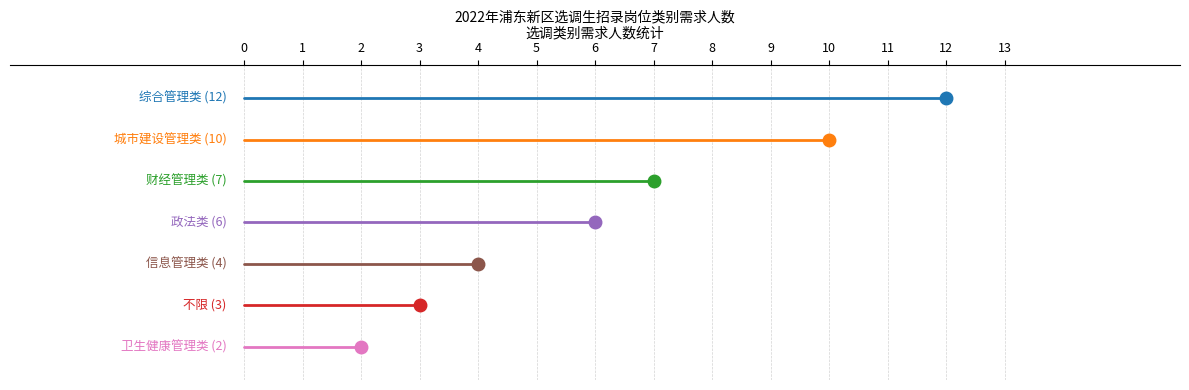

How many series are shown in this chart?

1